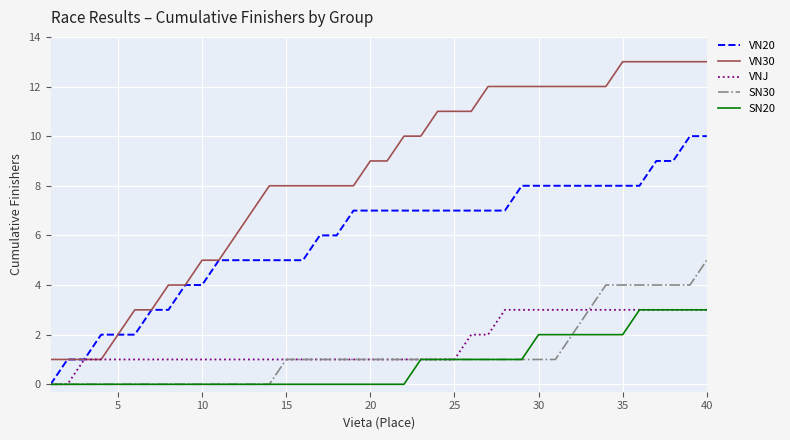

What is the difference between the maximum and minimum values in the VN30 series?

12